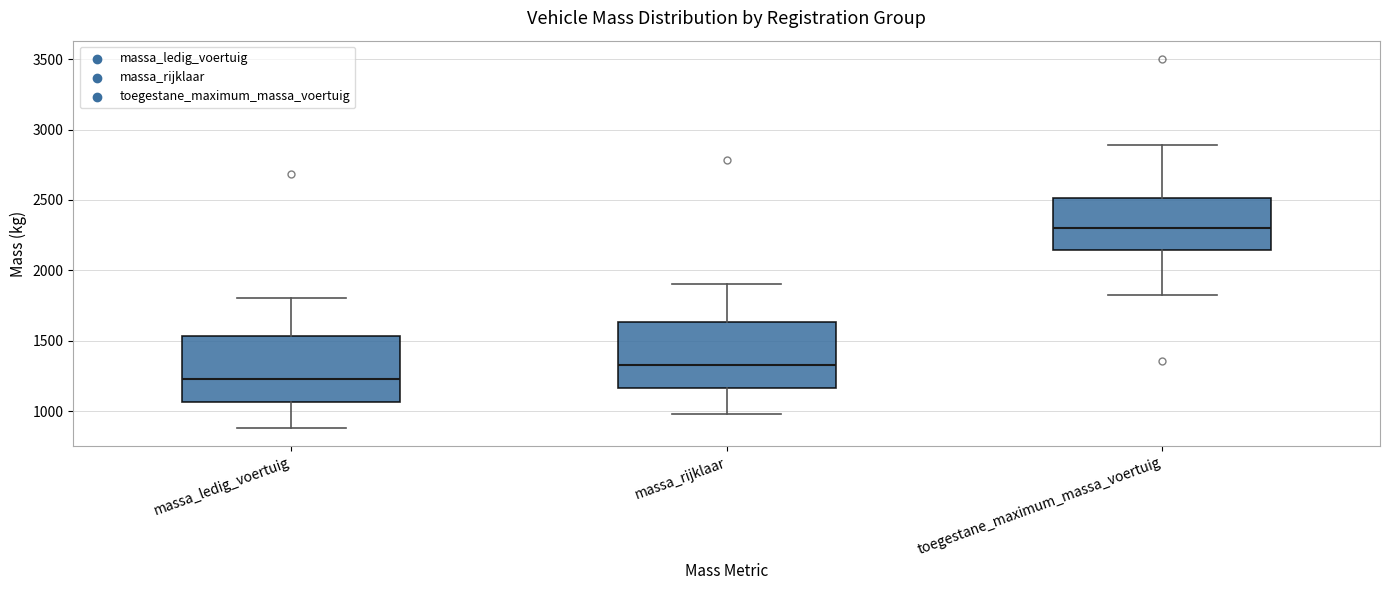

Reading left to right, read every box against the y-axis: the position of its median line, the range the box covers, and the ends of its whiskers. The values are not printed on the chart, so give them approximately, as read against the axis.

massa_ledig_voertuig: median 1250, box 1050 to 1550, whiskers 900 to 1800
massa_rijklaar: median 1350, box 1150 to 1650, whiskers 1000 to 1900
toegestane_maximum_massa_voertuig: median 2300, box 2150 to 2500, whiskers 1850 to 2900